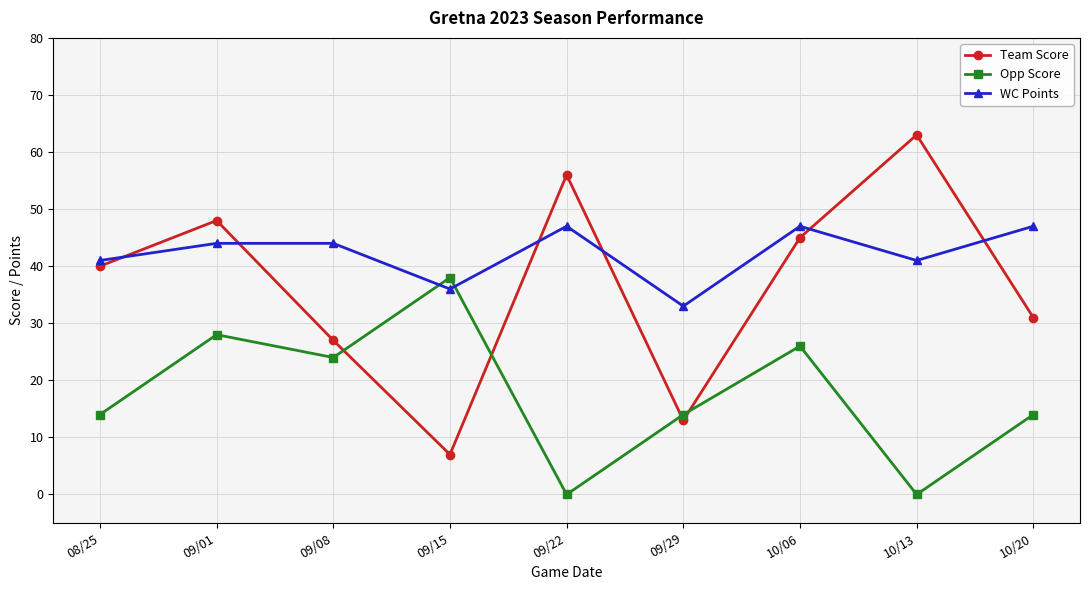

True or false: WC Points has more than 0 points higher than both neighbors.

True